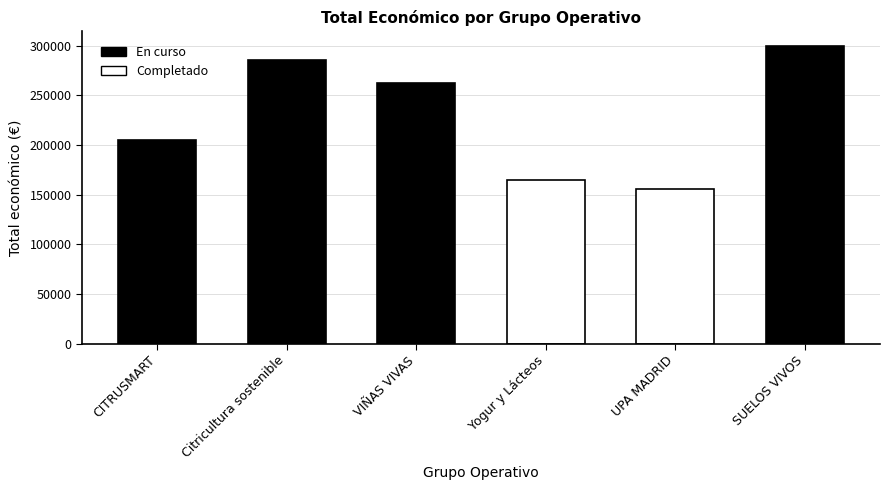

What is the greatest value displayed?

299601